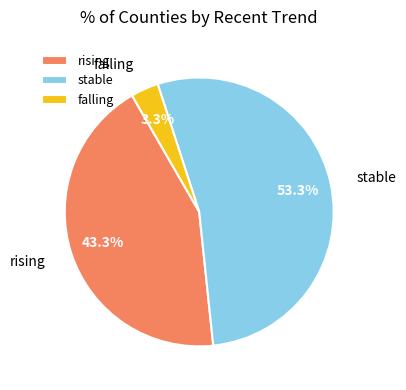

True or false: falling accounts for 16% of the total.

False